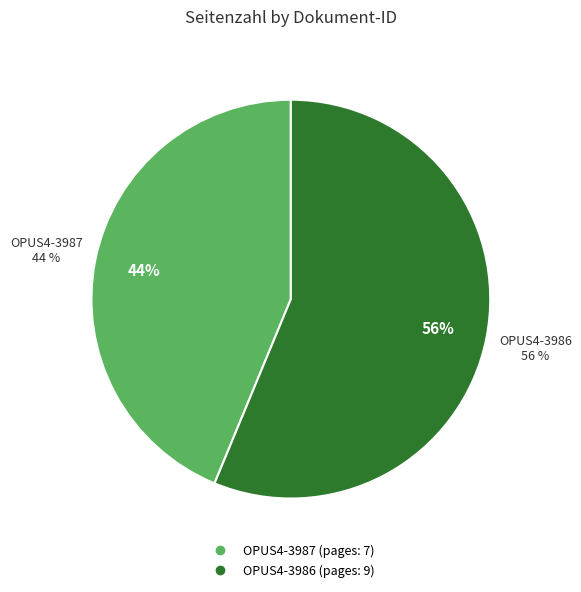

To the nearest percent, what is the difference between the largest and smallest slice percentages?

12%